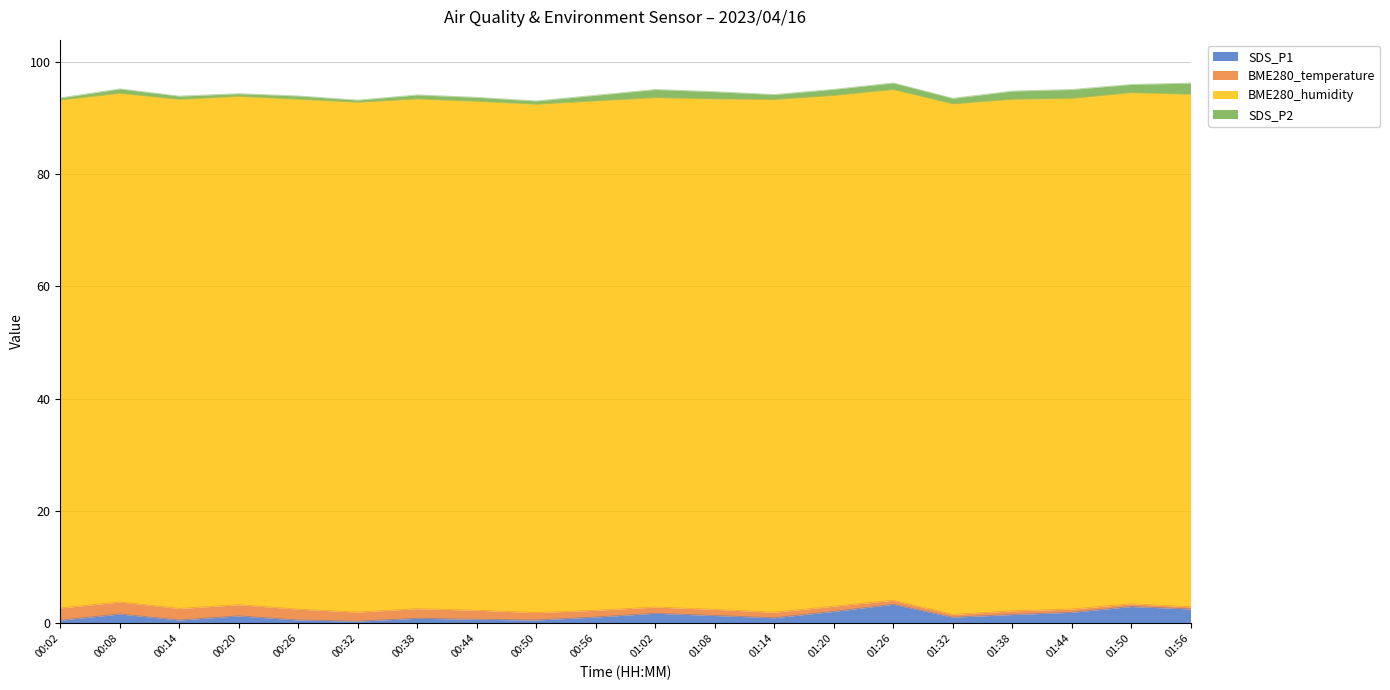

Does the chart have visible grid lines?

Yes